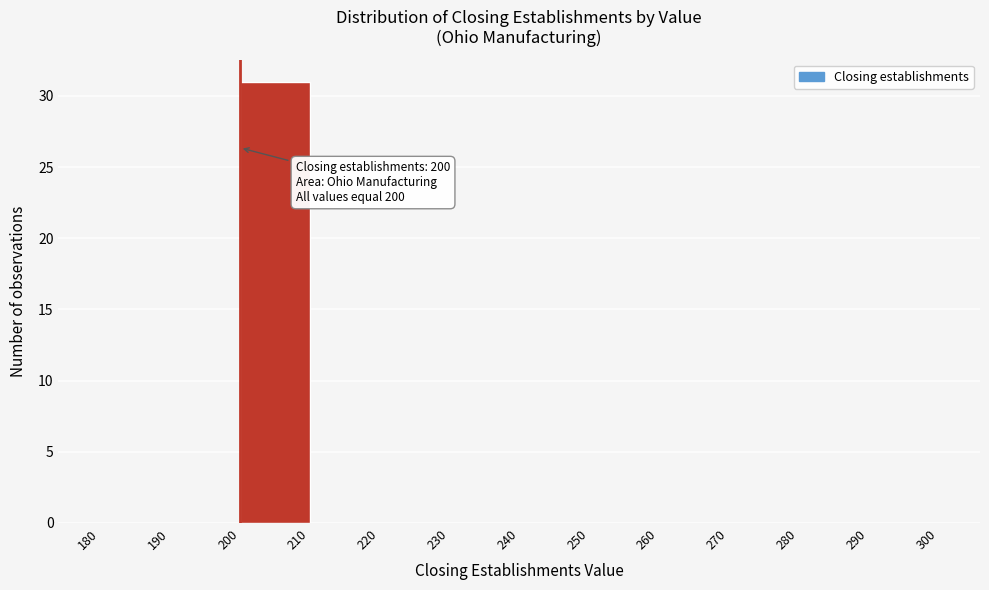

Over which range of the x-axis is the bar tallest?

200 to 210